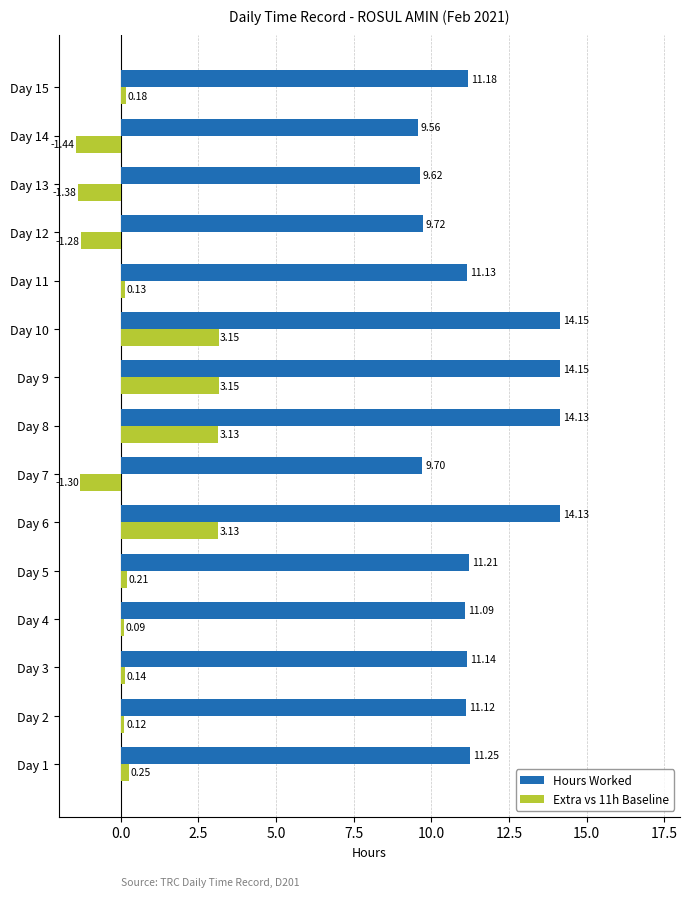

Which series has the largest total across all categories?

Hours Worked